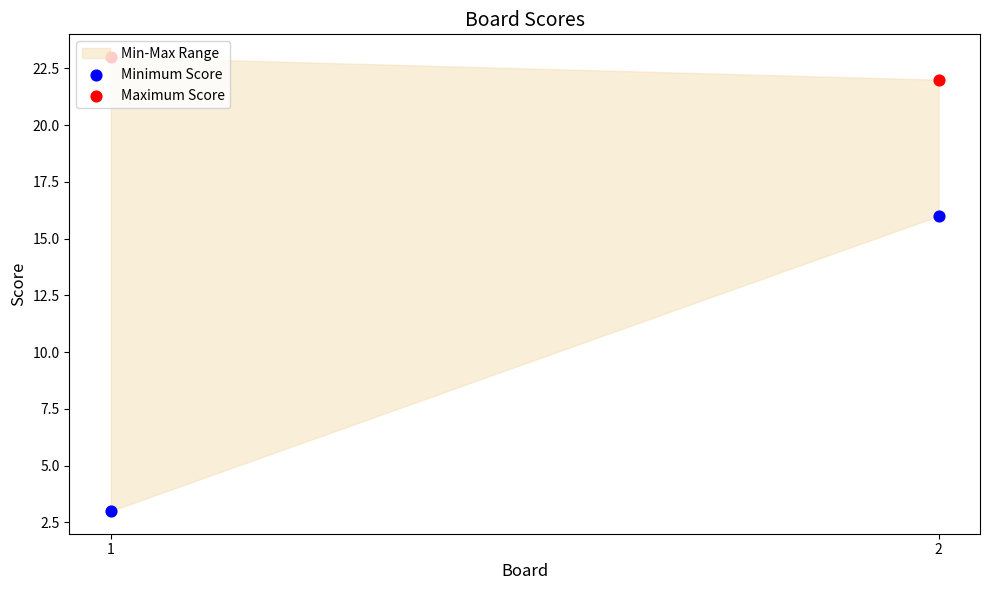

At which category is the sum across all series the highest?

2